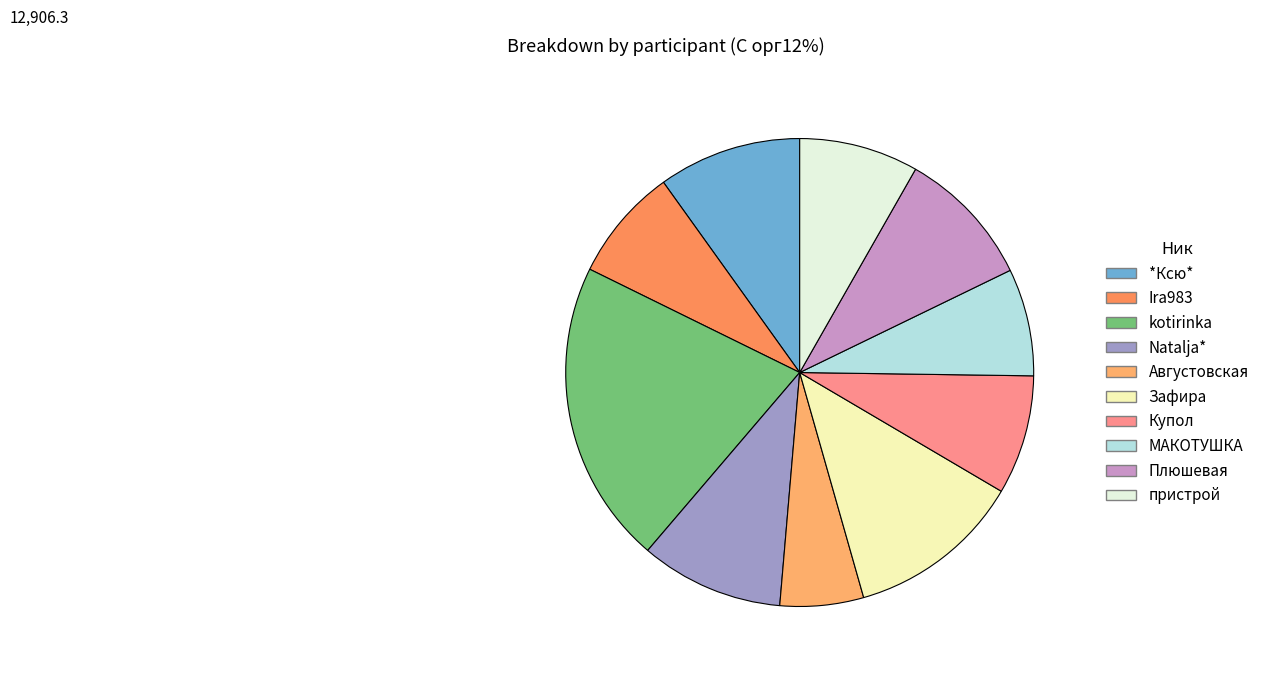

To the nearest percent, what is the average slice percentage?

10%